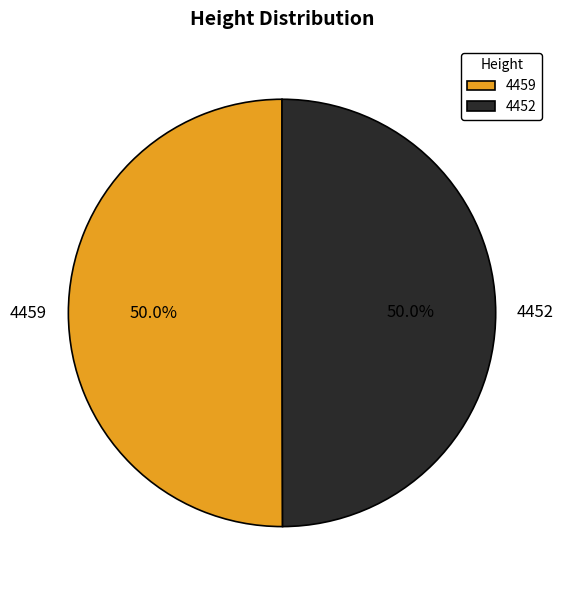

What is the ratio of the value at 4459 to the value at 4452?

1.0